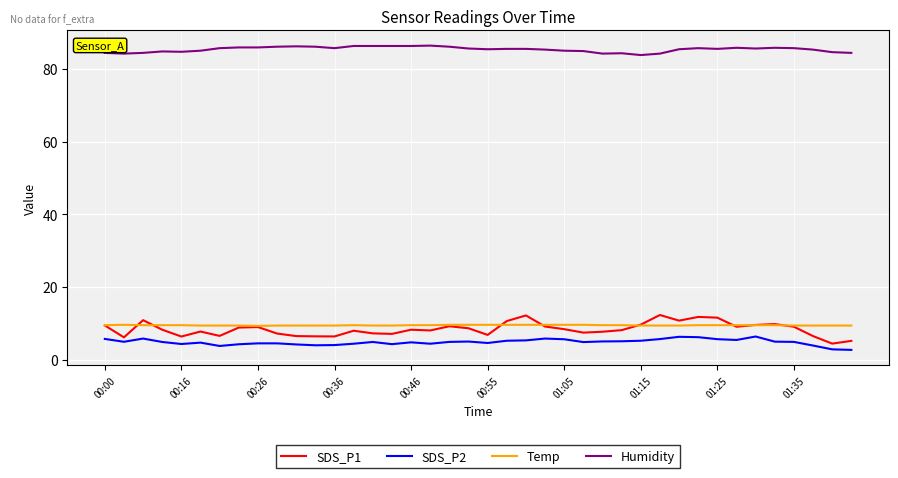

Which series has the largest total across all categories?

Humidity